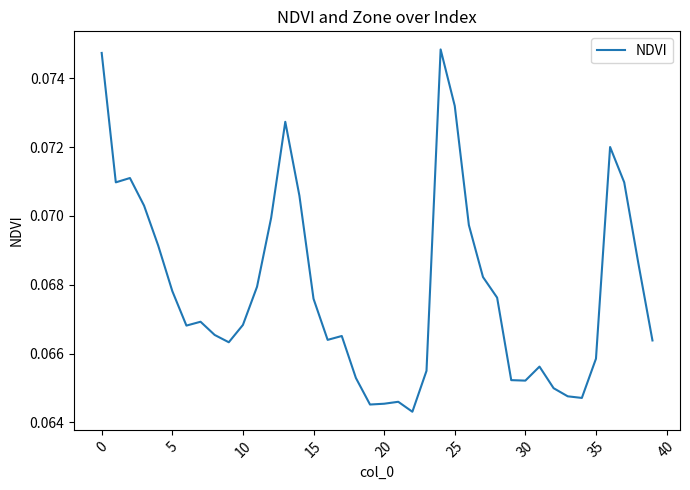

What is the sum of all values?

2.7